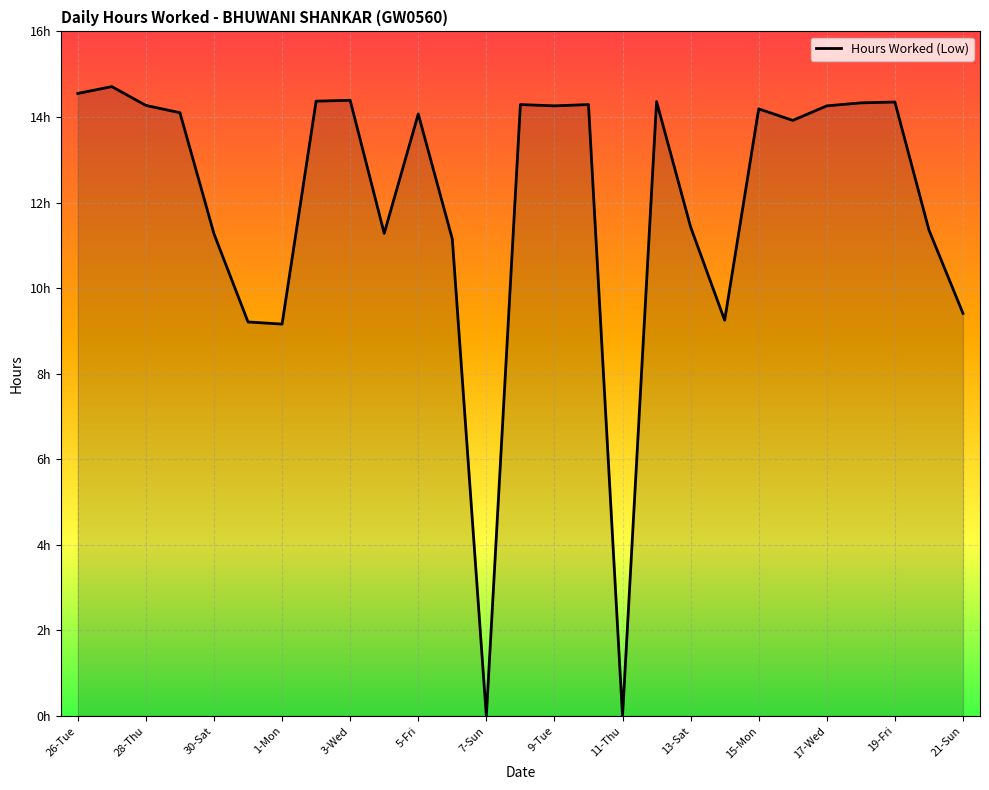

Is this an area chart (filled region under the line)?

Yes